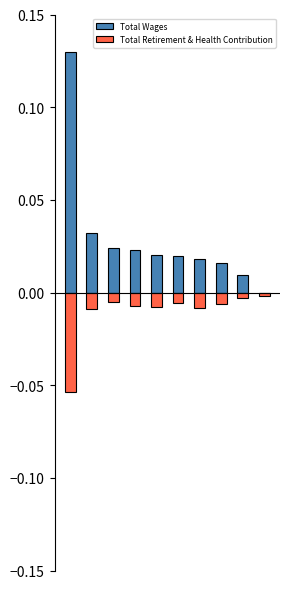

How many groups of bars are there?

10